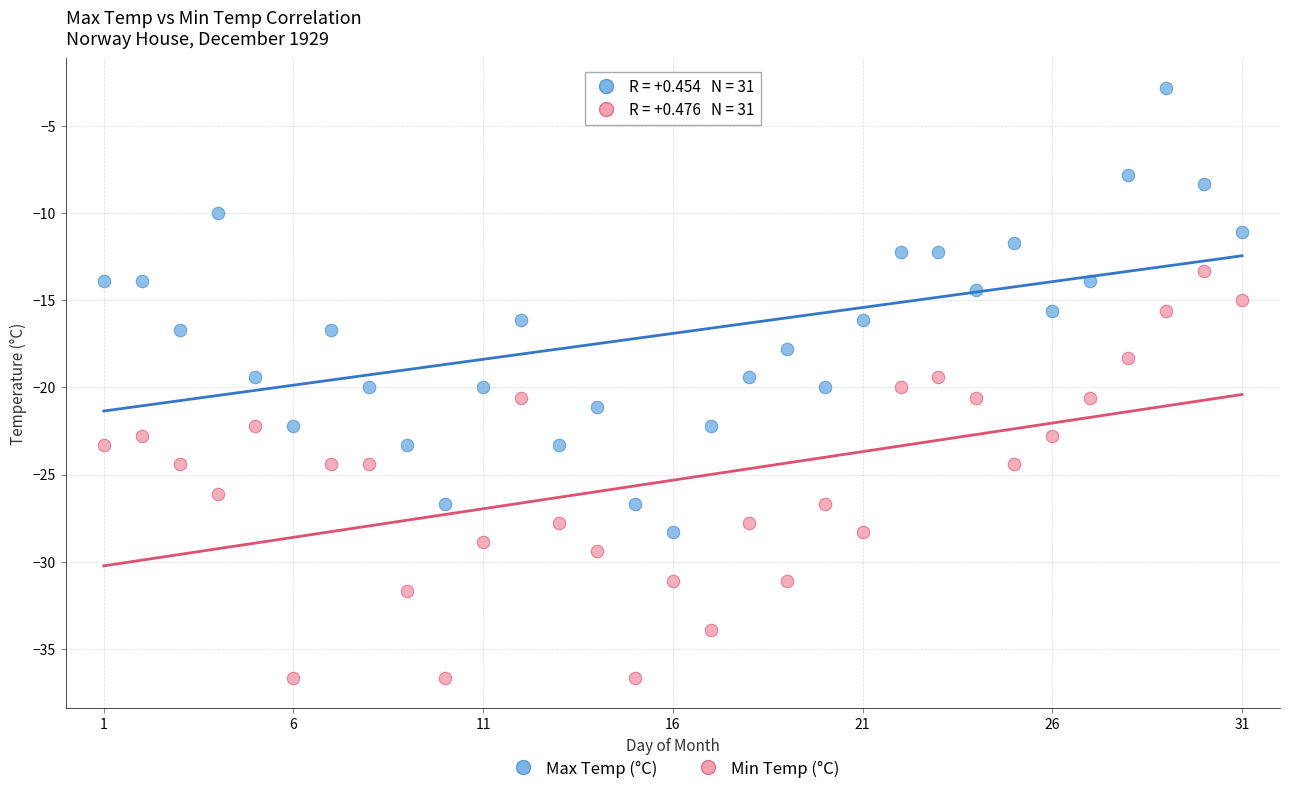

Which series has the widest spread of Y values?

Max Temp (°C)